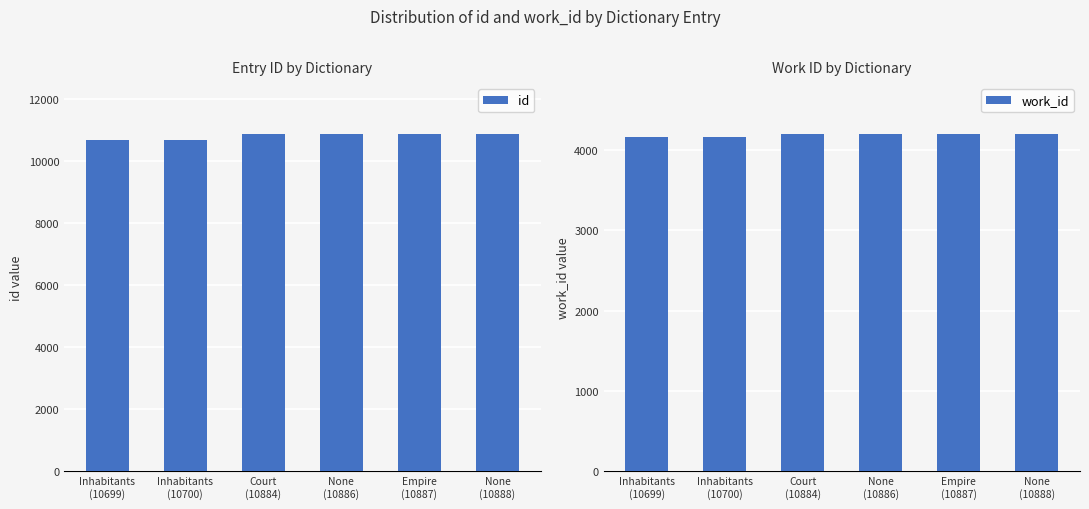

Is it true that id equals 4851 at Inhabitants
(10699)?

False